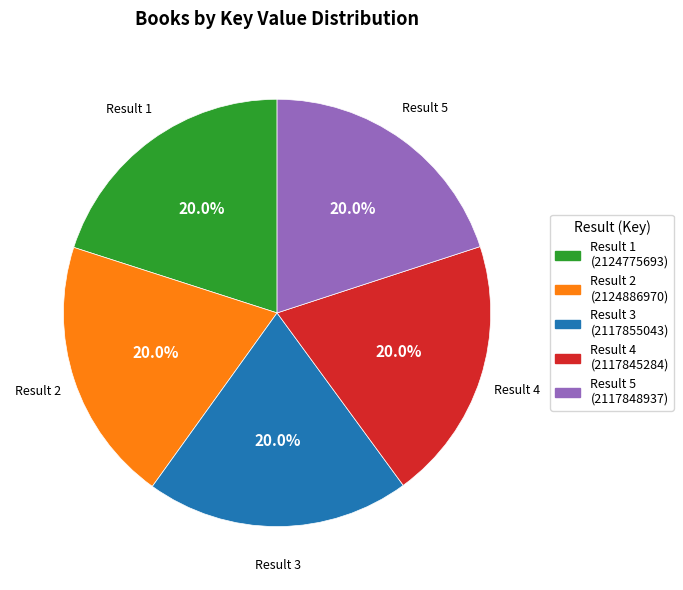

How many slices are in this pie chart?

5